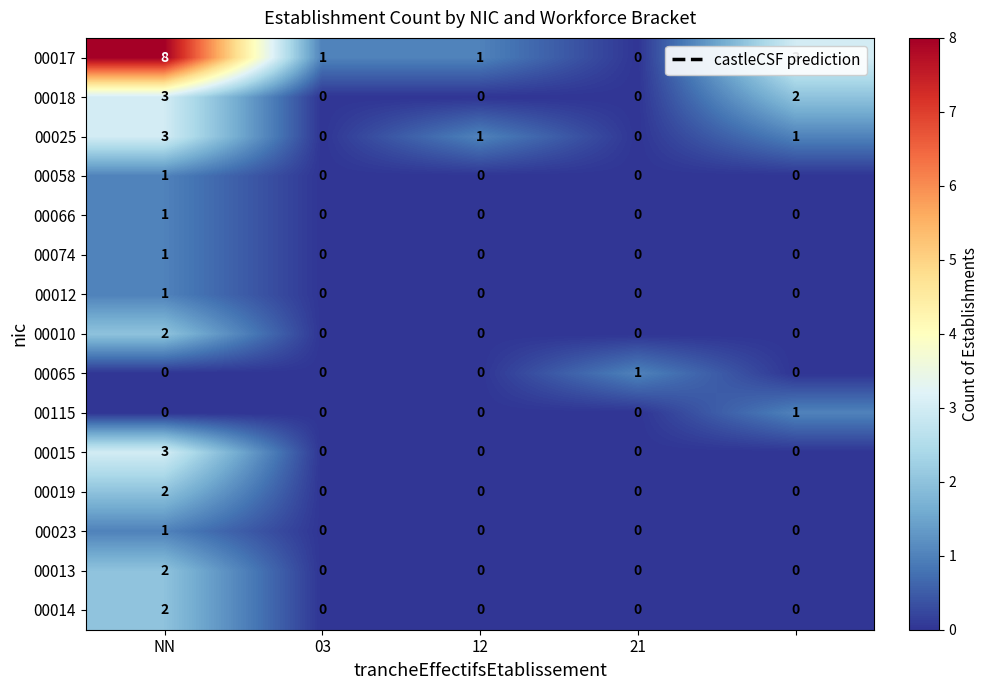

Count the 00010 values in the range 0 to 1.

4